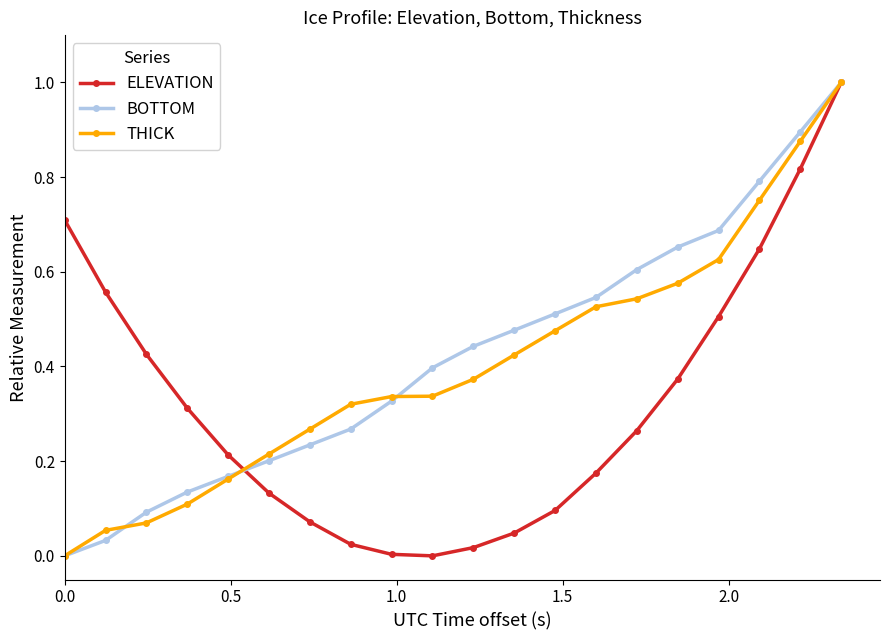

How many distinct data groups are displayed?

3